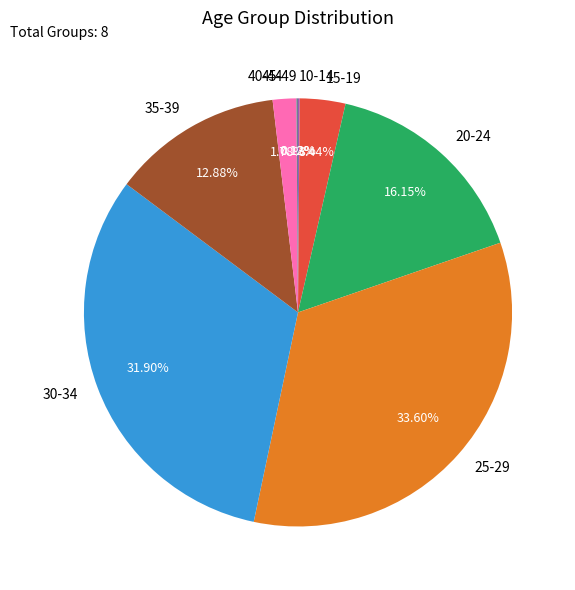

Combined, do 40-44 and 15-19 account for over 50%?

No